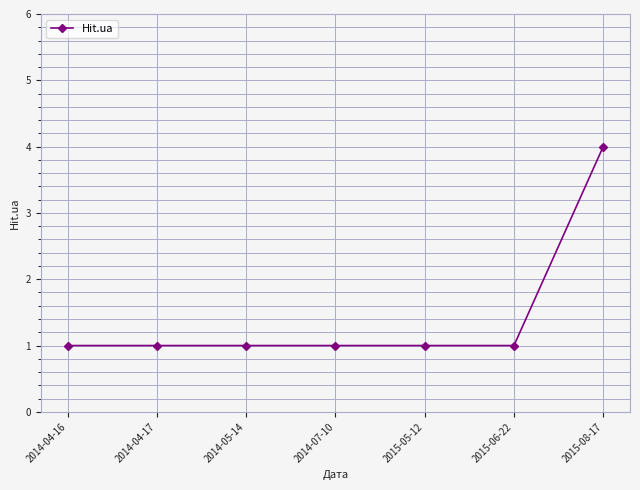

What is the greatest value displayed?

4